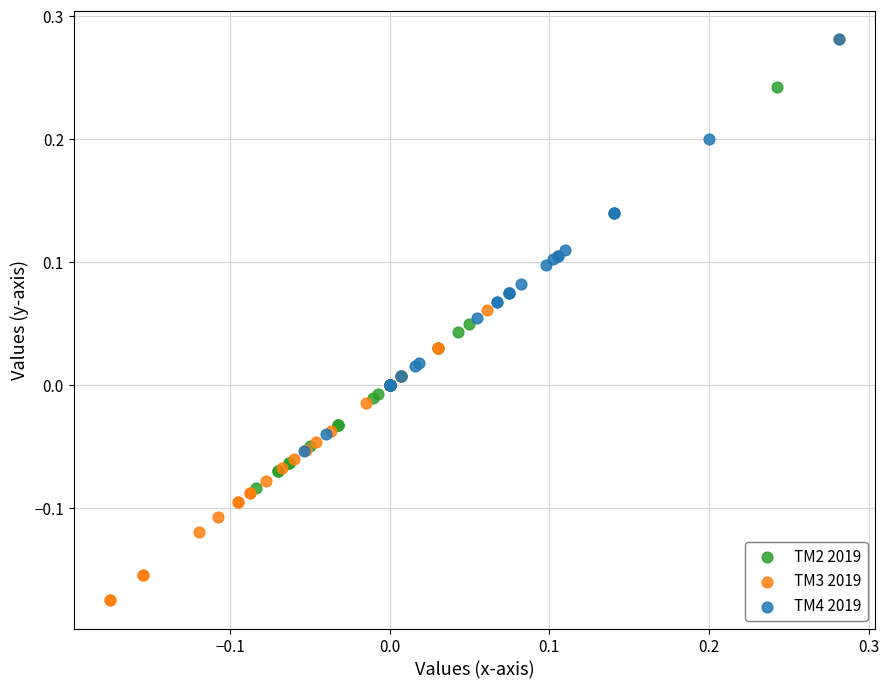

Which series contains the lowest Y value?

TM3 2019